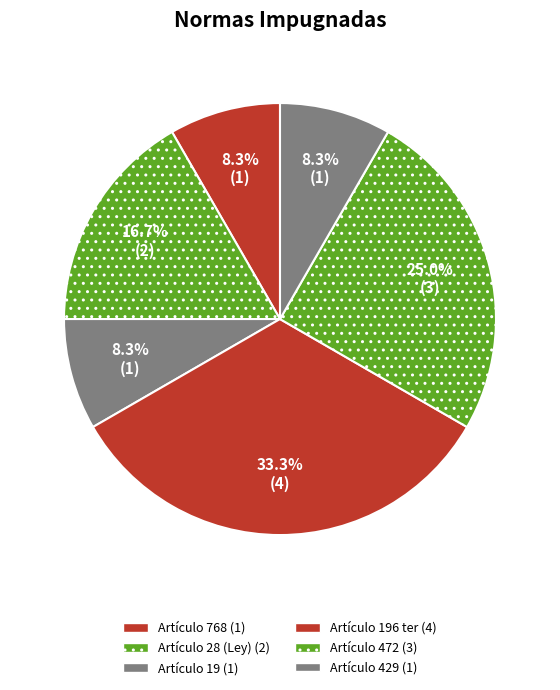

To the nearest percent, what is the difference between the largest and smallest slice percentages?

25%